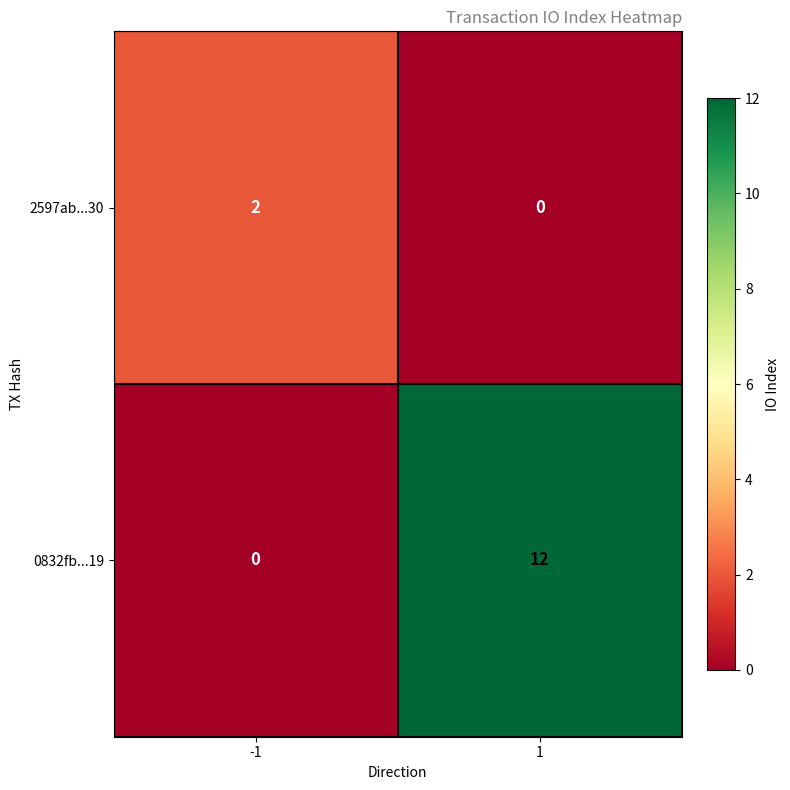

Which series has the widest spread of values?

0832fb...19